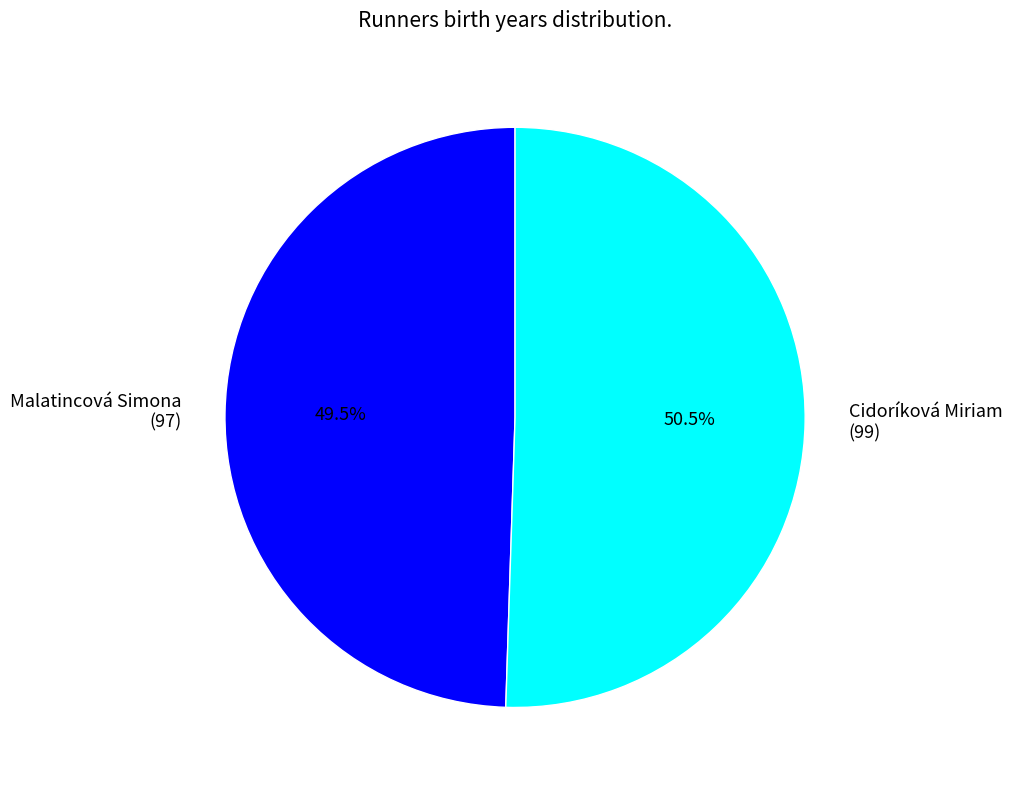

Does Cidoríková Miriam represent more than half of the total?

Yes